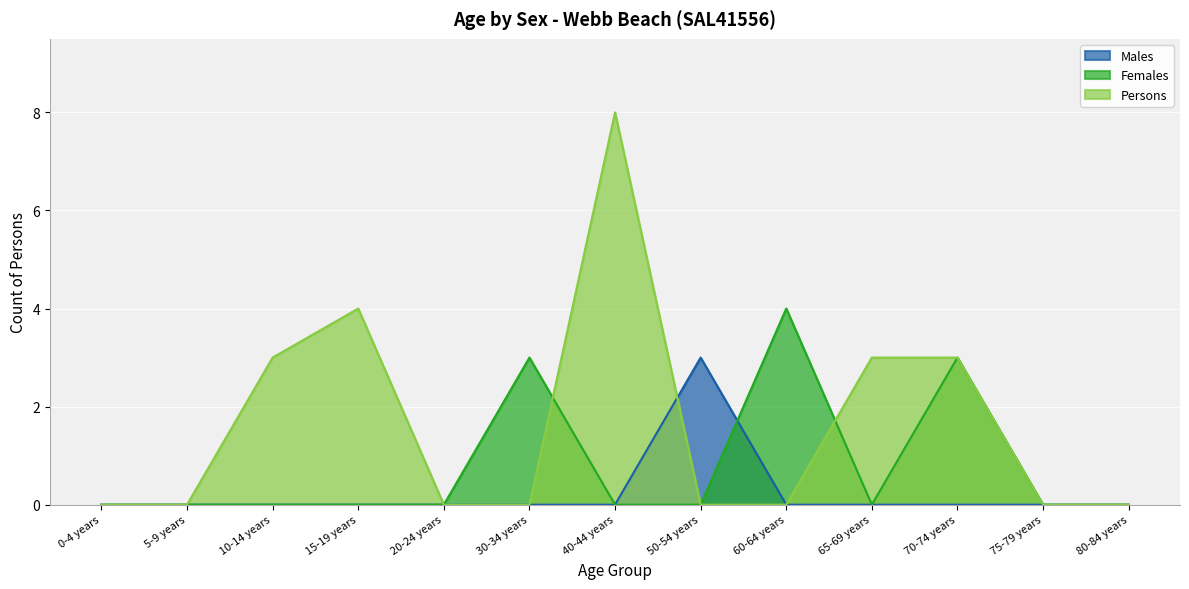

True or false: Persons has more than 1 points higher than both neighbors.

True